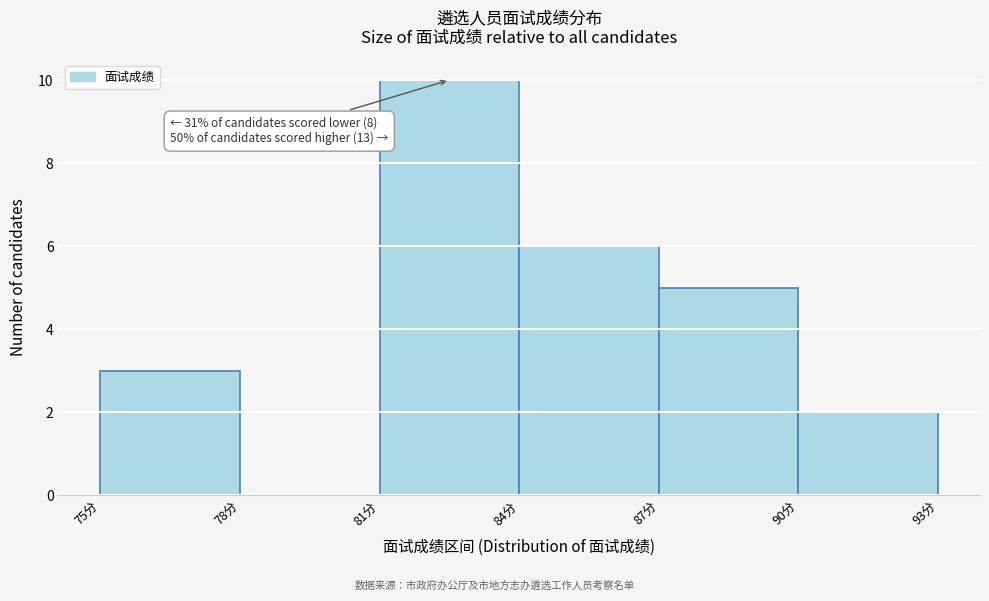

Over which range of the x-axis is the bar tallest?

81 to 84